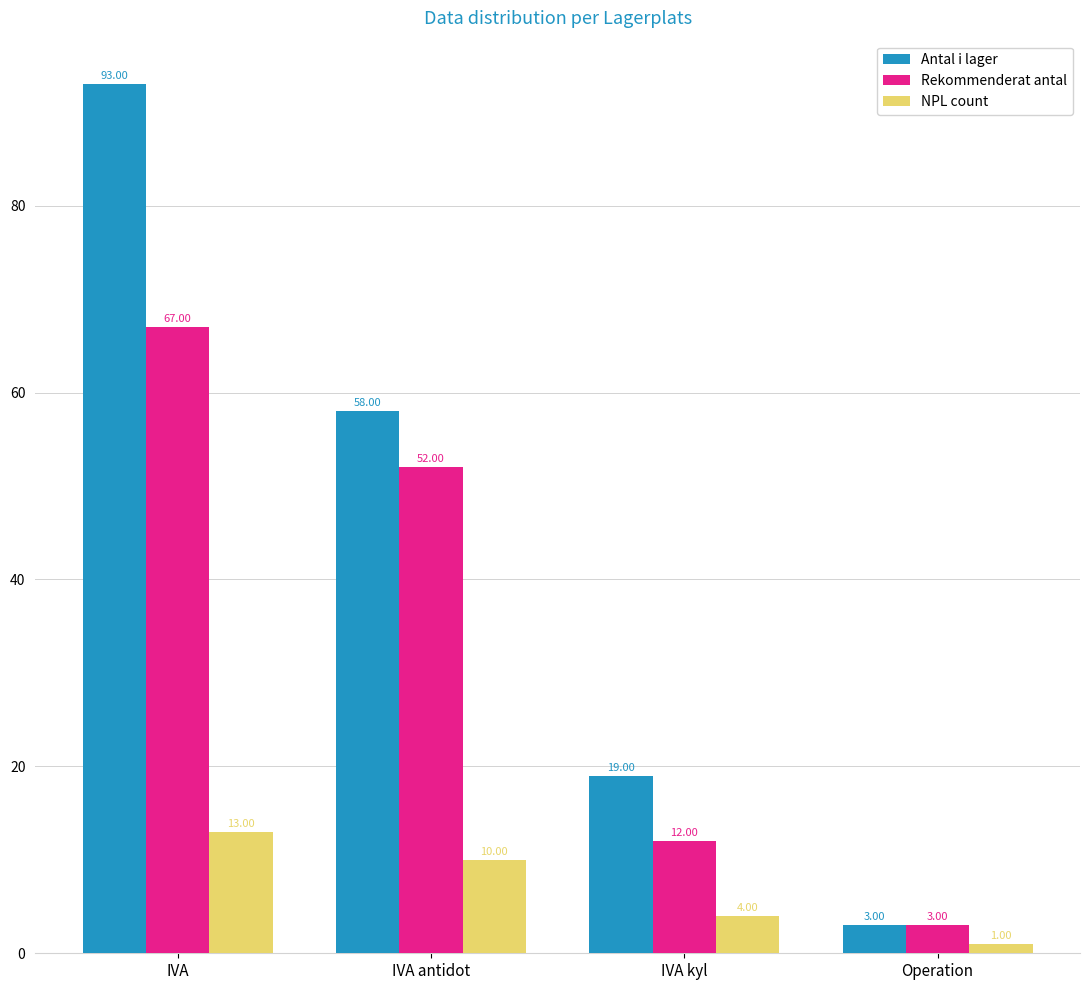

Reading left to right, transcribe all the data shown in this chart.

Antal i lager: 93	58	19	3
Rekommenderat antal: 67	52	12	3
NPL count: 13	10	4	1